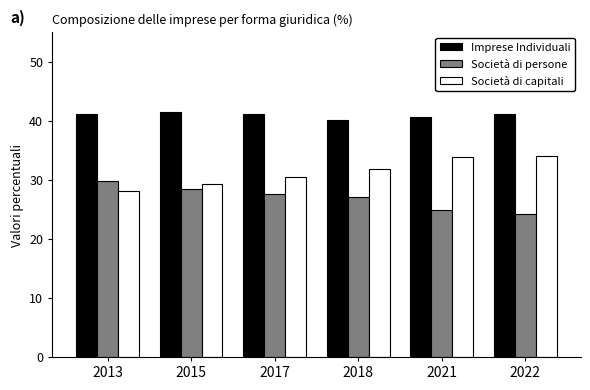

Which category has the lowest value in the Società di capitali series?

2013